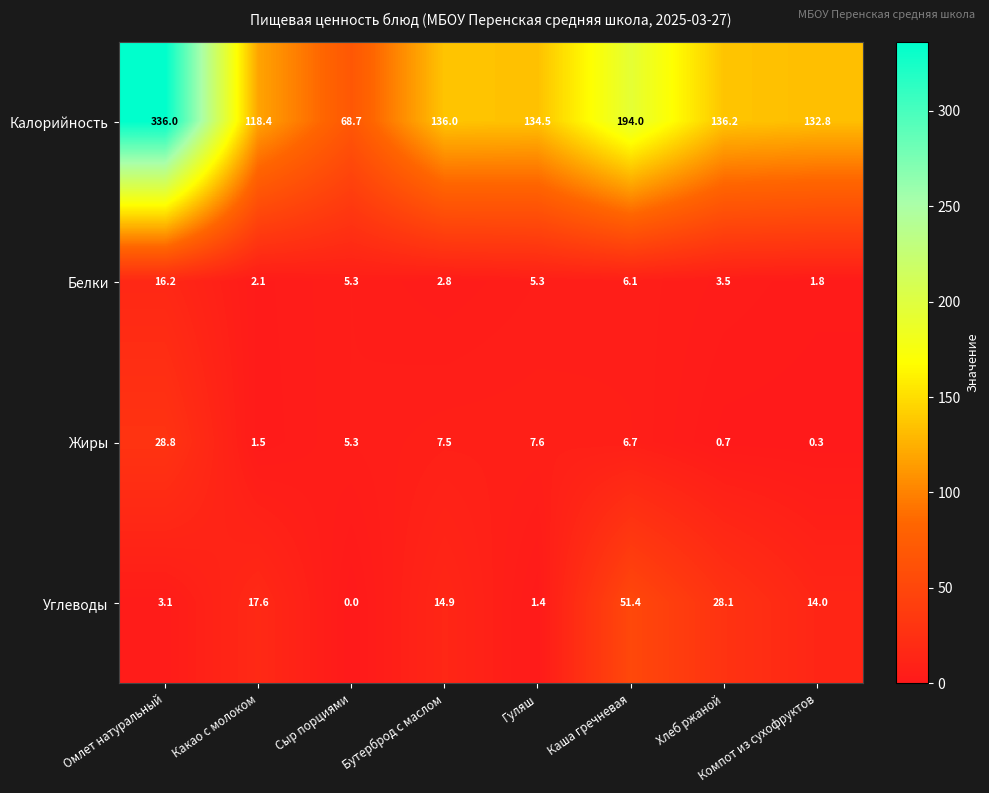

How many values in the Белки series exceed 5?

4